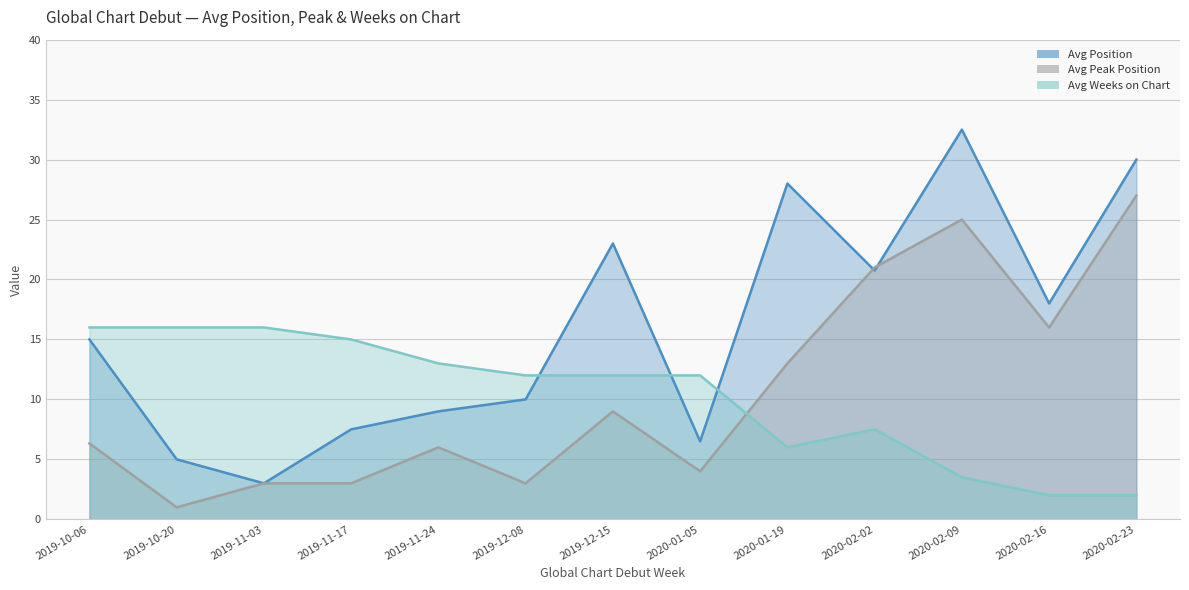

At 2019-11-03, list the series in order from smallest to largest.

Avg Position, Avg Peak Position, Avg Weeks on Chart